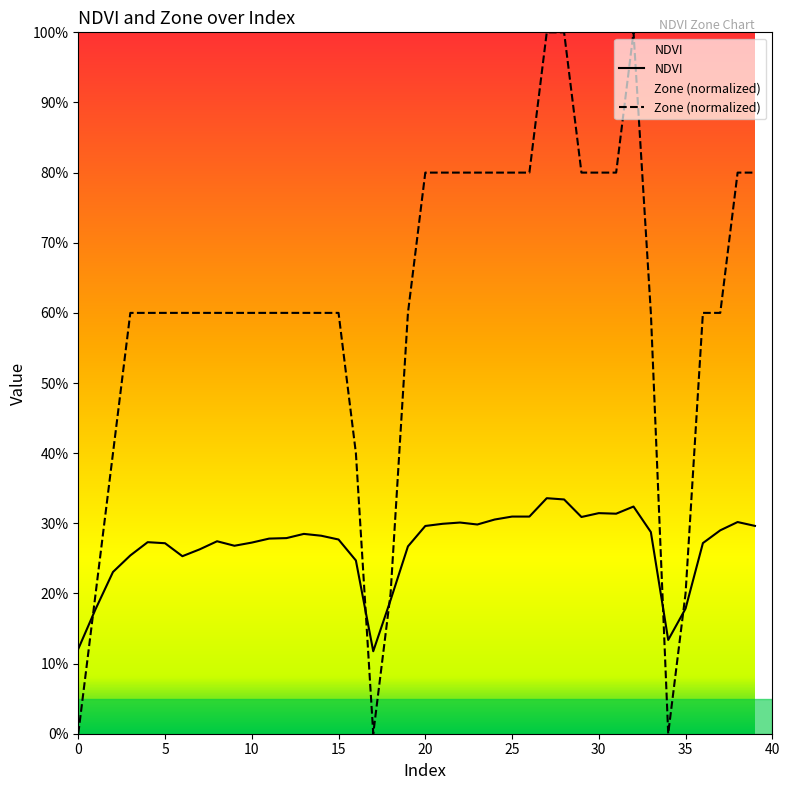

Does the chart display data point markers on the line(s)?

No